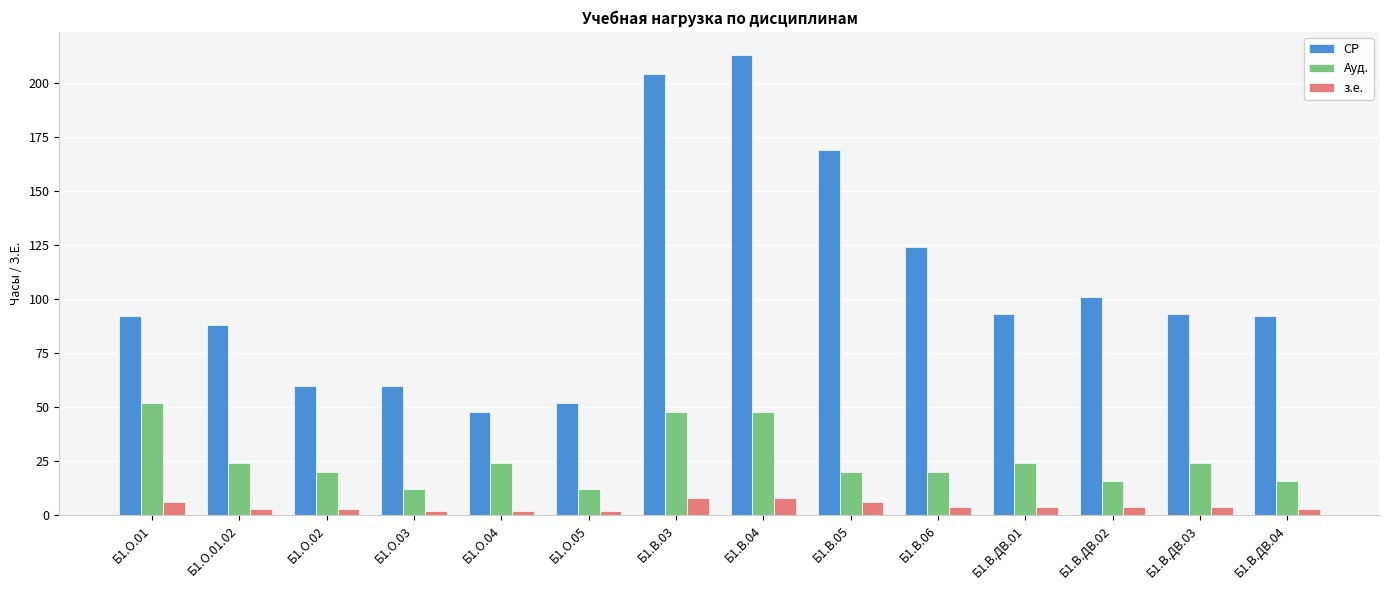

What are all the series names shown in the legend?

СР, Ауд., з.е.